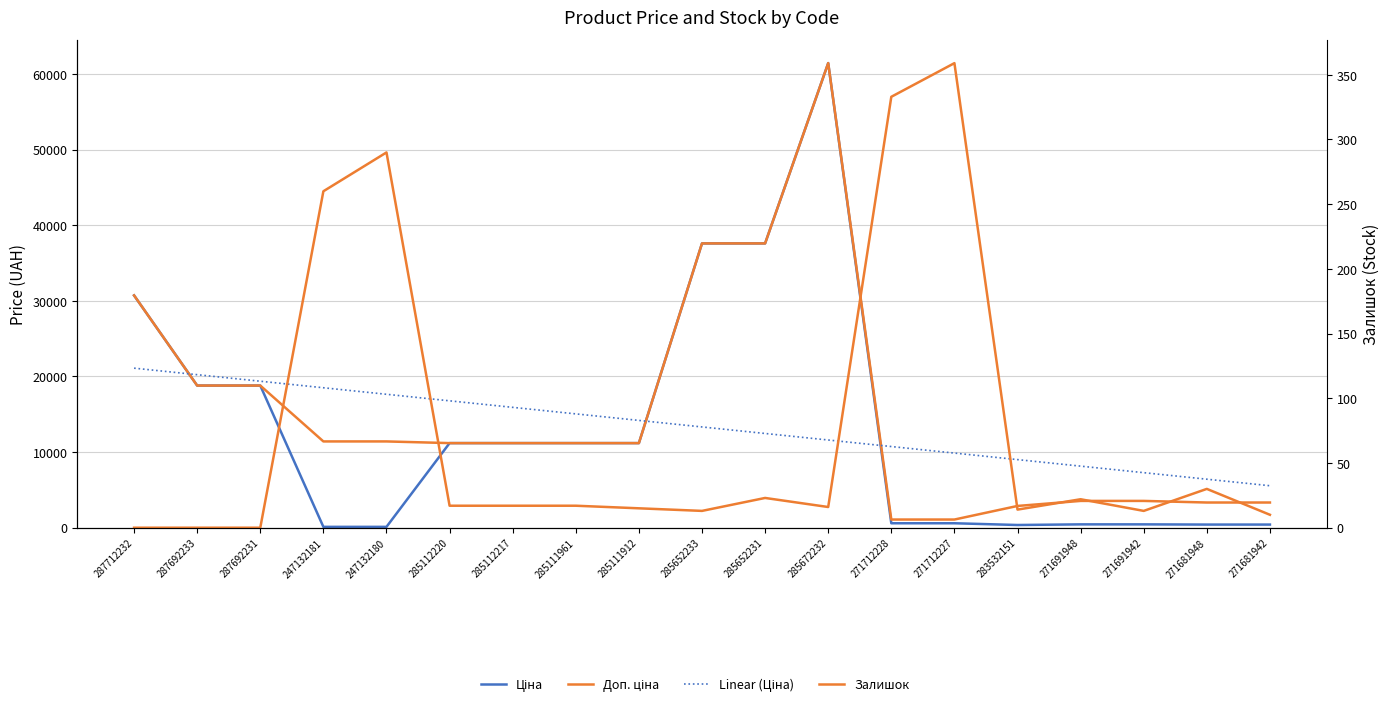

How many lines are shown in the chart?

4